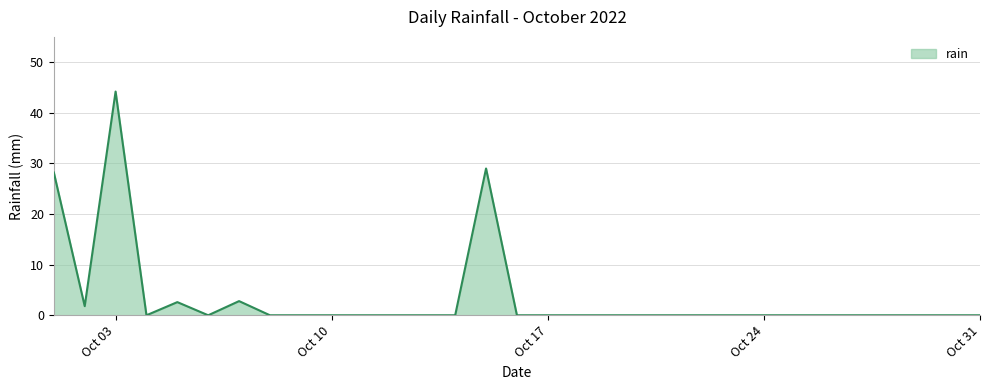

What is the difference between the maximum and minimum values?

44.2